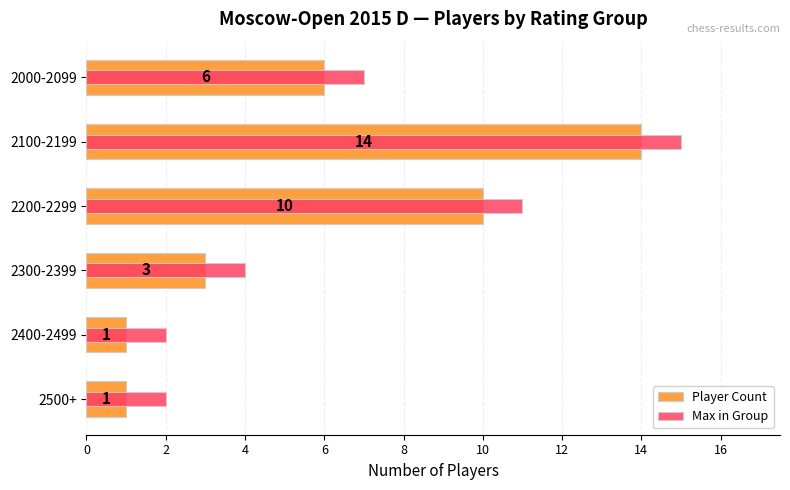

Between 2500+ and 2300-2399, which is larger?

2300-2399